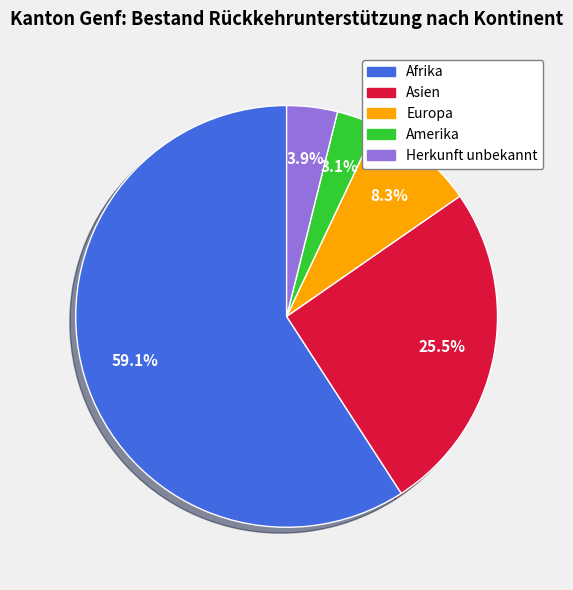

Is the sum of Europa and Afrika greater than half?

Yes